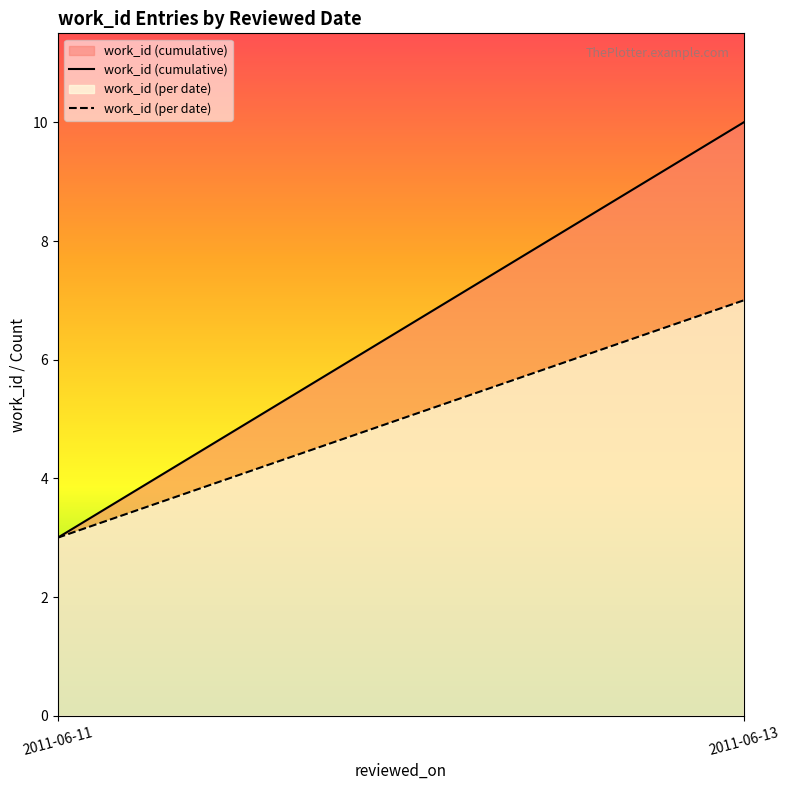

What is the sum of the work_id (cumulative) values at 2011-06-13 and 2011-06-11?

13